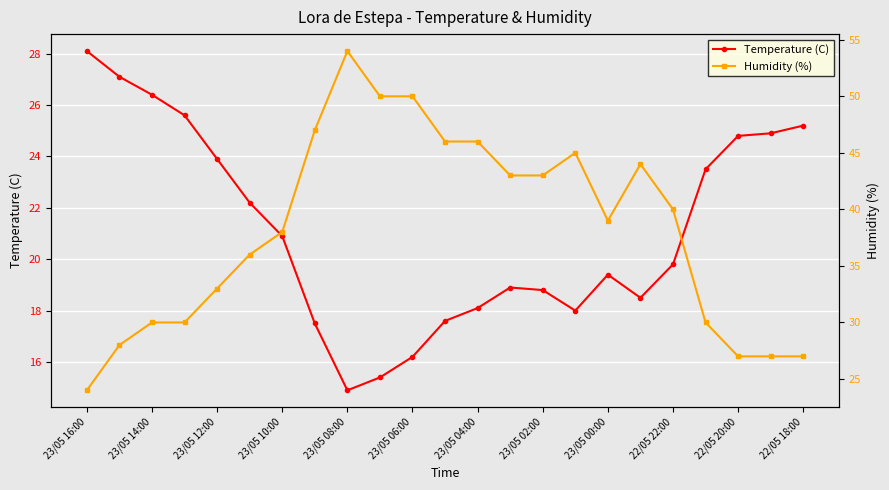

What is the average value of the Temperature (C) series?

21.1